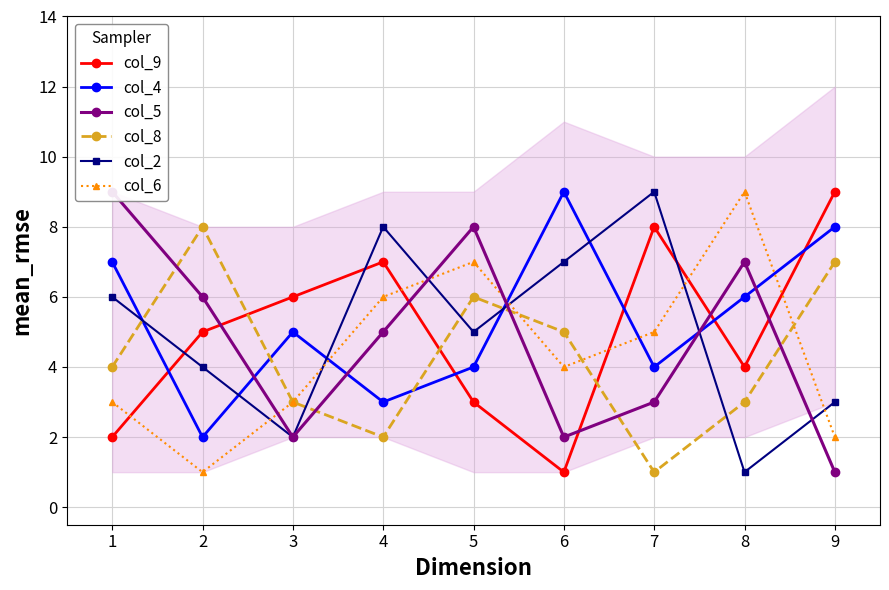

What is the value of the col_8 point at the 4th from the left?

2